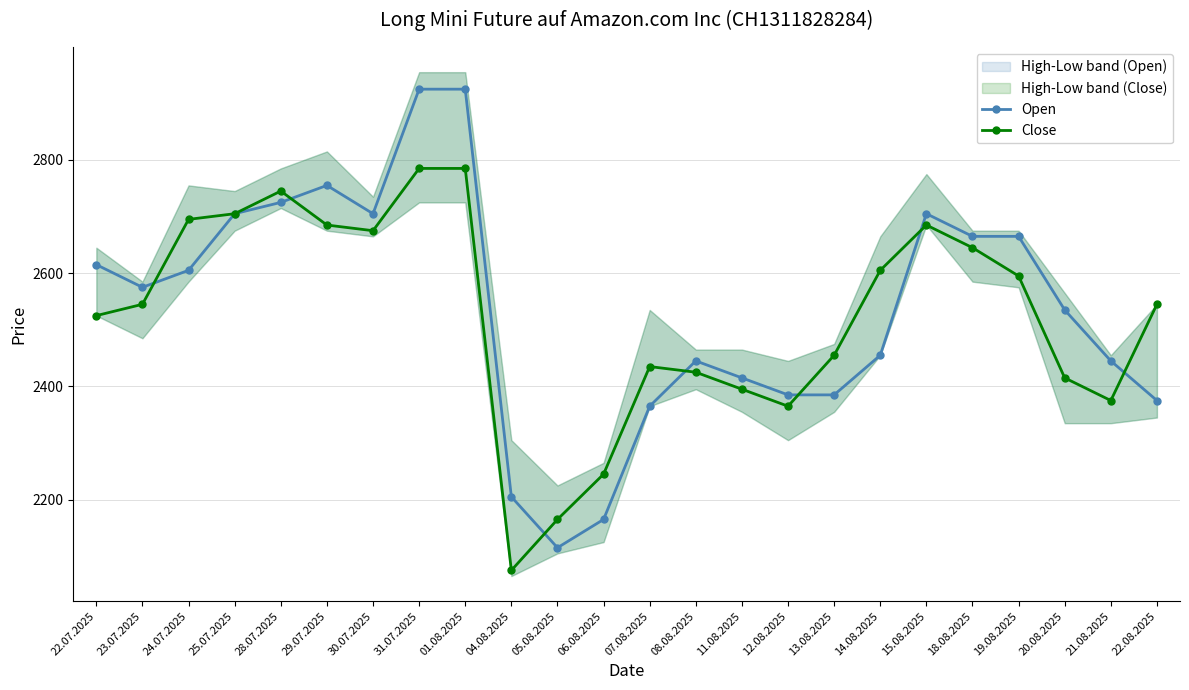

Read the Close value at 29.07.2025, to the nearest 100.

2700